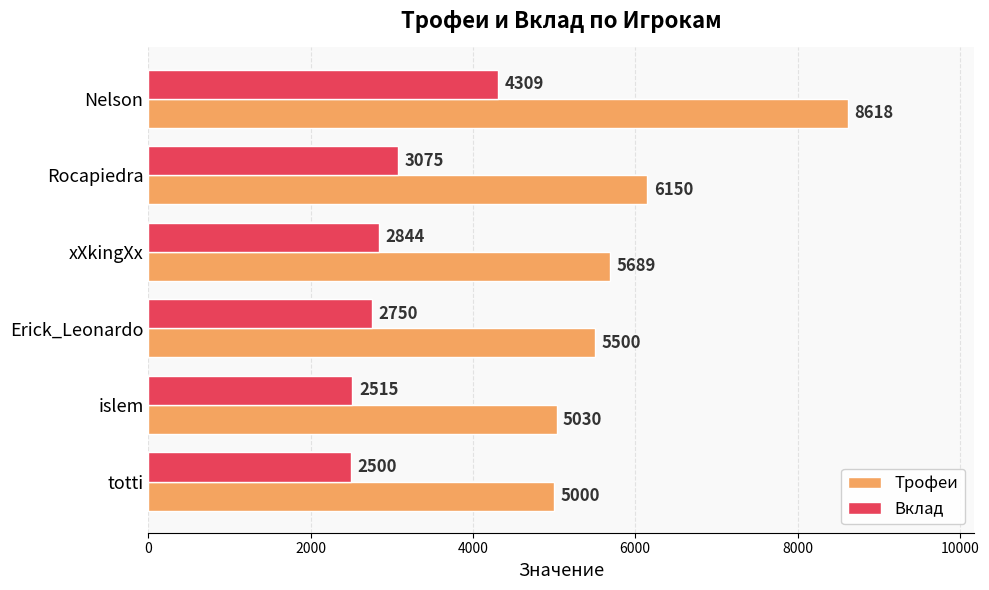

Which series has the largest range (max minus min)?

Трофеи